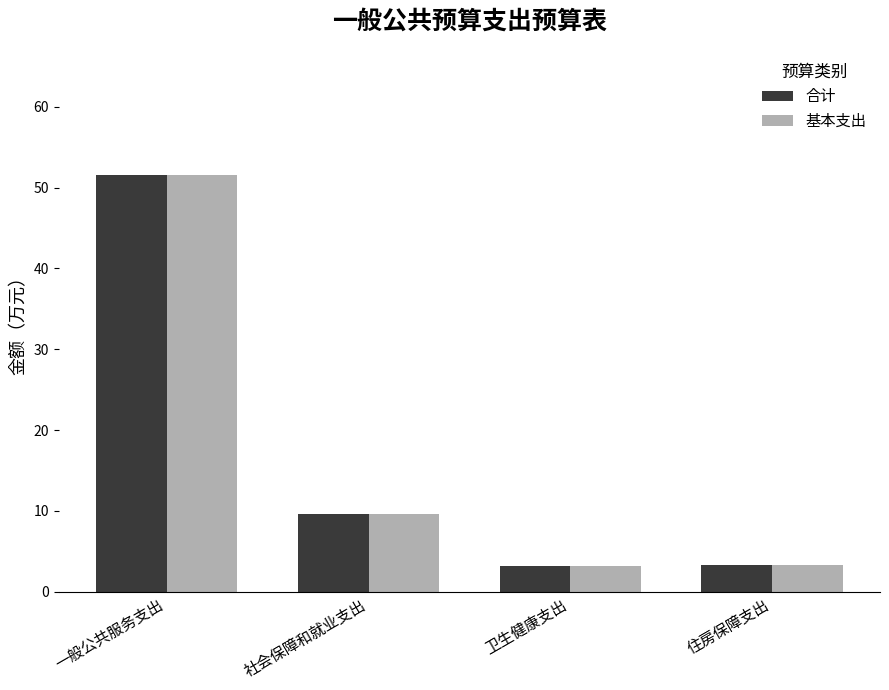

What is the label of the 4th bar from the right?

一般公共服务支出